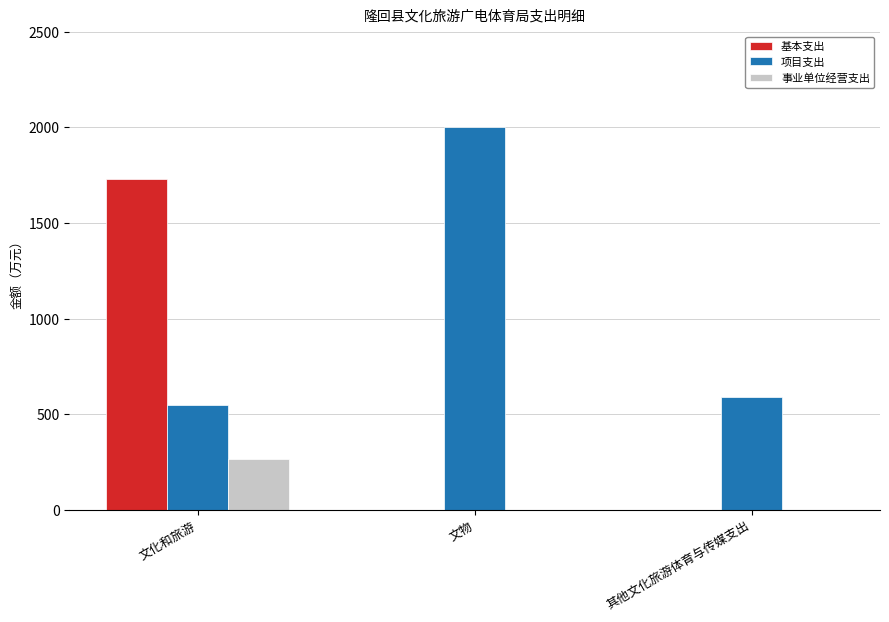

Which series has the largest range (max minus min)?

基本支出